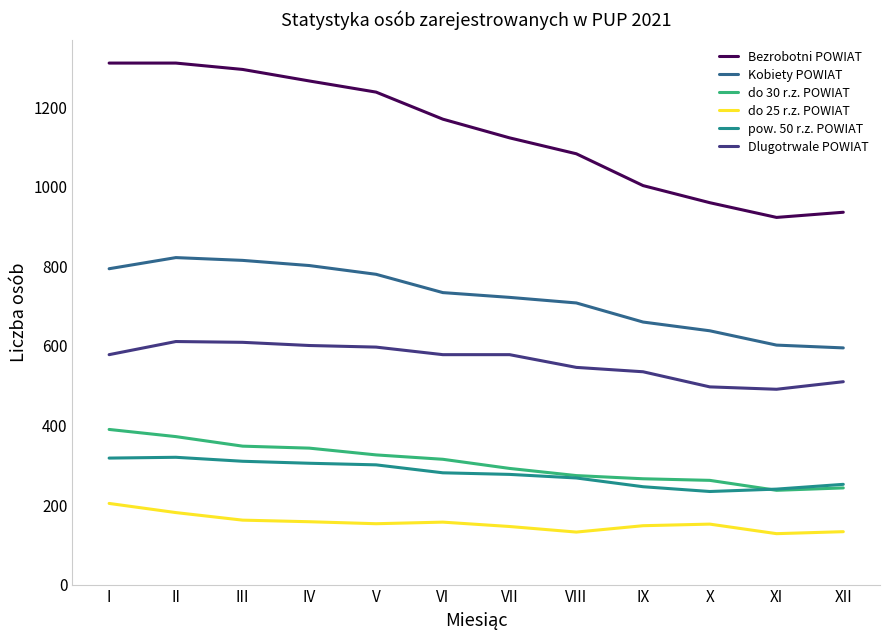

At which category does Bezrobotni POWIAT reach its first local valley?

XI